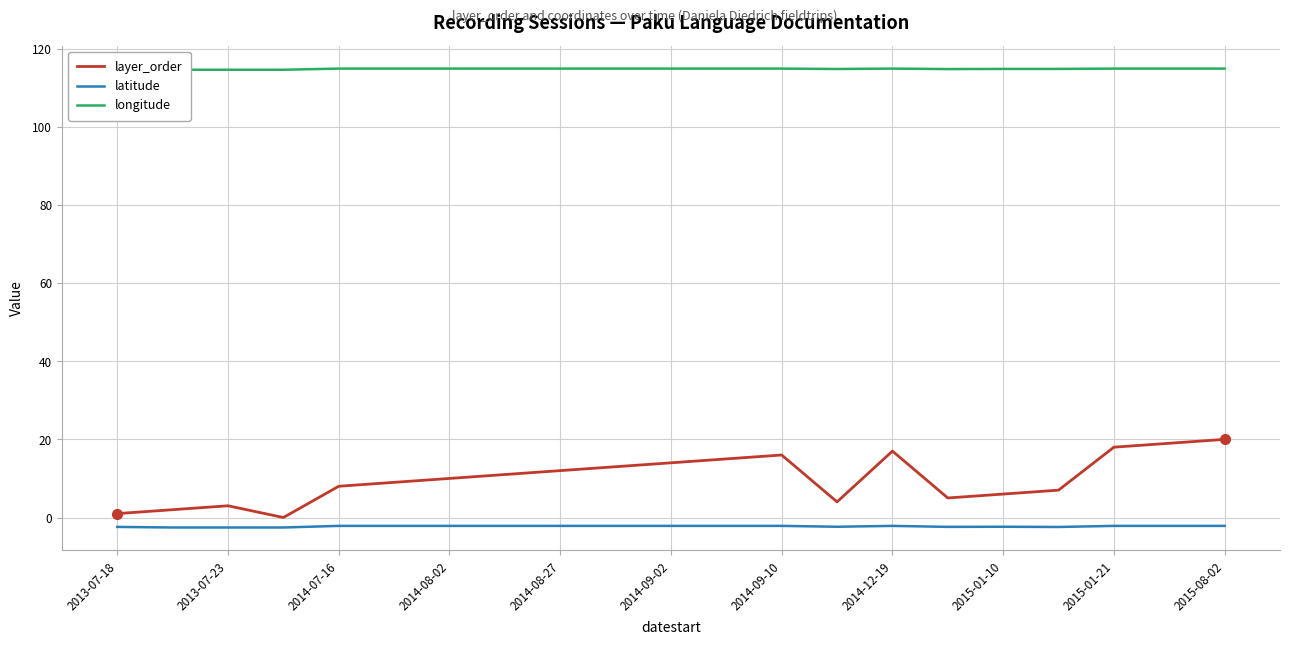

True or false: layer_order has a value of 16.0 at 2014-09-10.

True